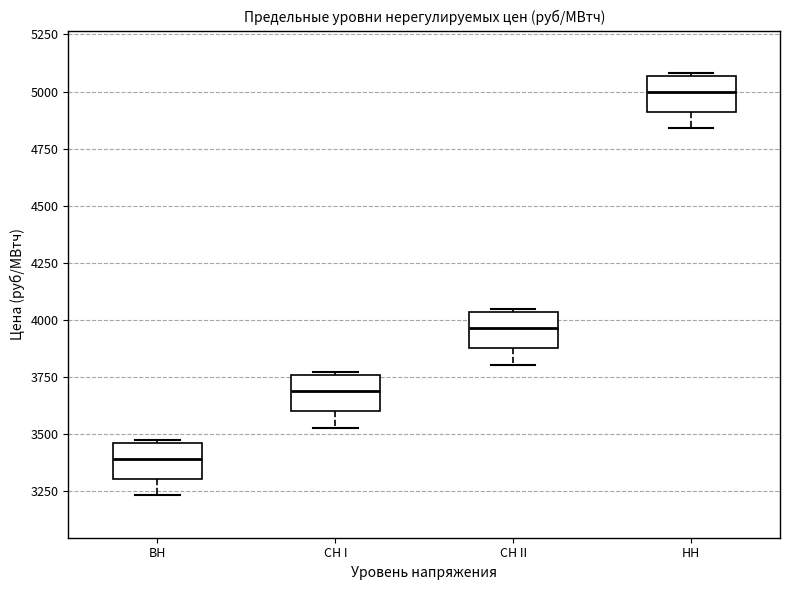

Which box's median line is the lowest?

ВН